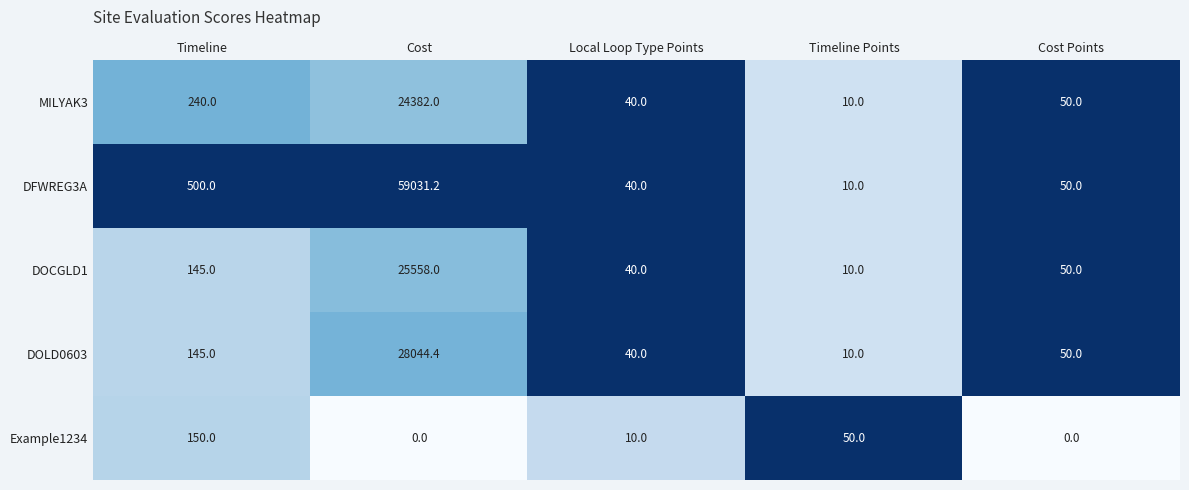

The Example1234 series shows 10.0 at Local Loop Type Points. True or false?

True